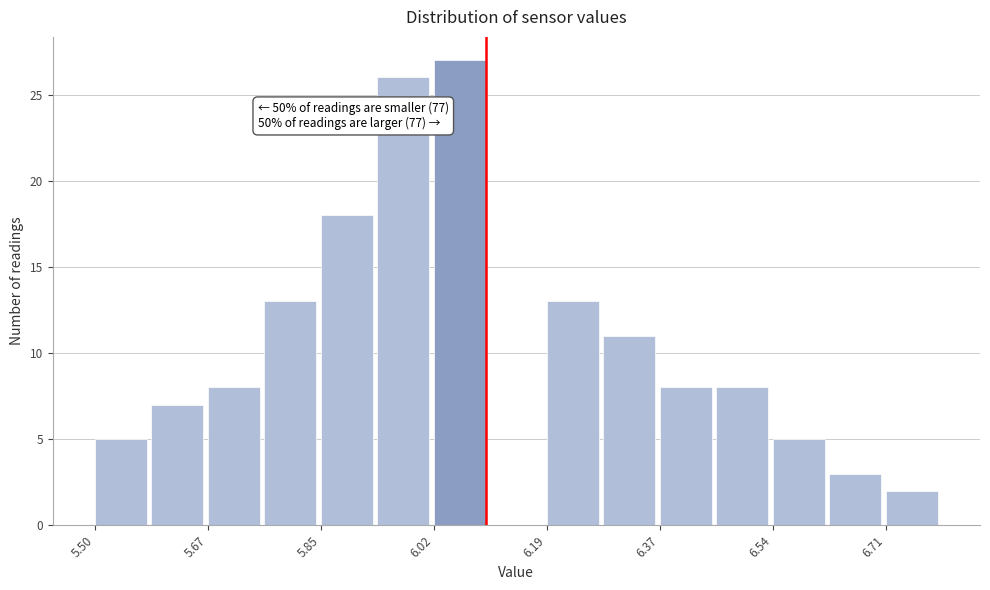

Which range on the x-axis has the tallest bar?

6.02 to 6.10